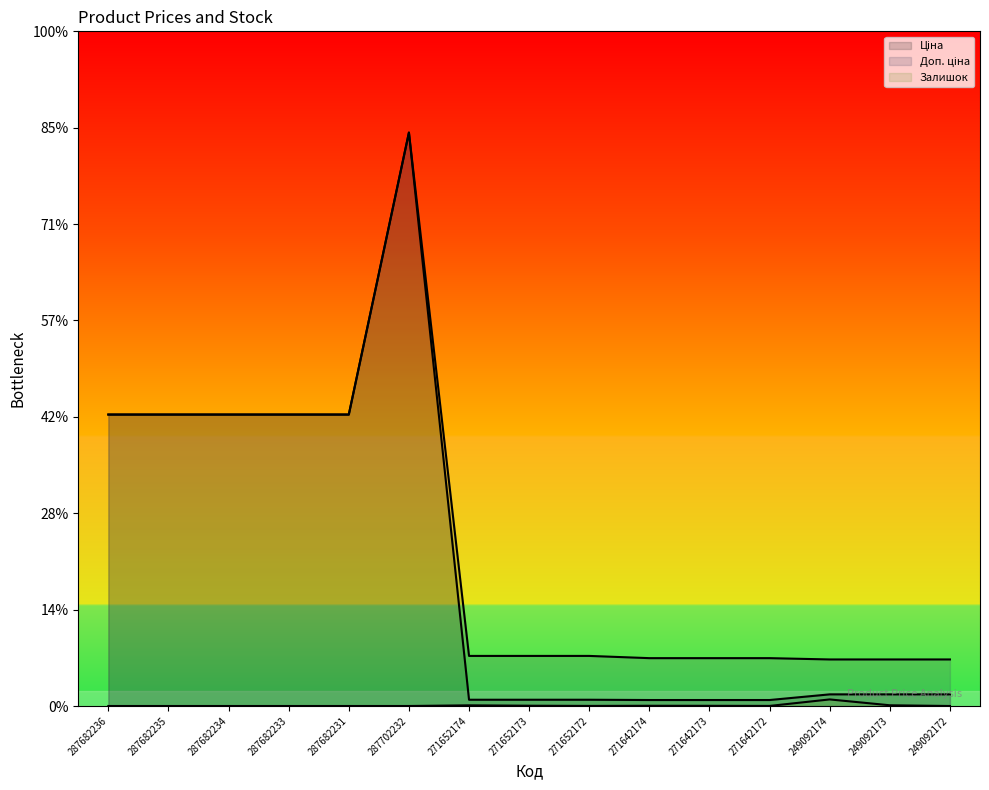

Count the number of data series in this chart.

3